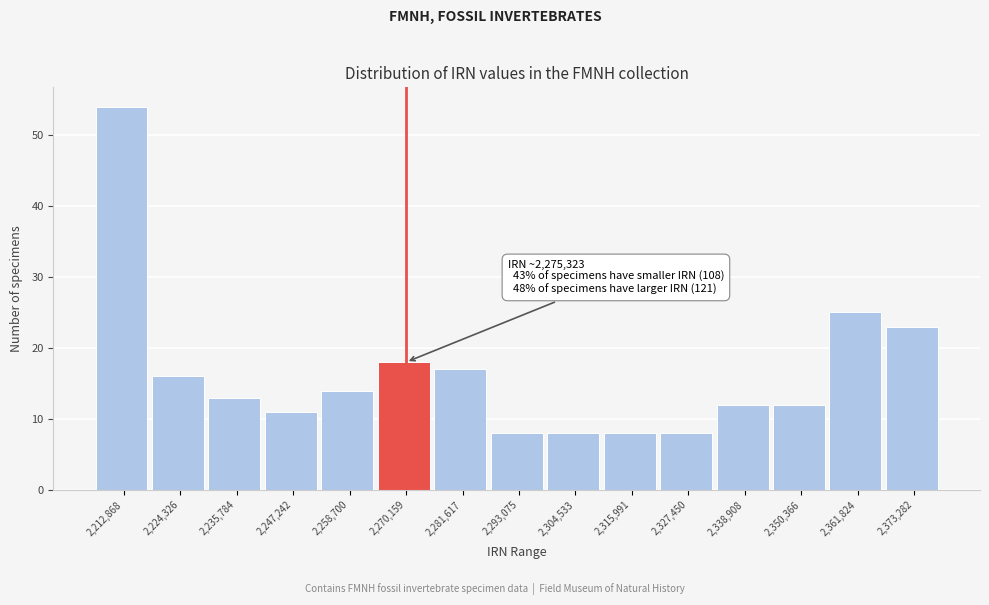

Reading right to left, transcribe all the data shown in this chart.

2,373,282=23	2,361,824=25	2,350,366=12	2,338,908=12	2,327,450=8	2,315,991=8	2,304,533=8	2,293,075=8	2,281,617=17	2,270,159=18	2,258,700=14	2,247,242=11	2,235,784=13	2,224,326=16	2,212,868=54